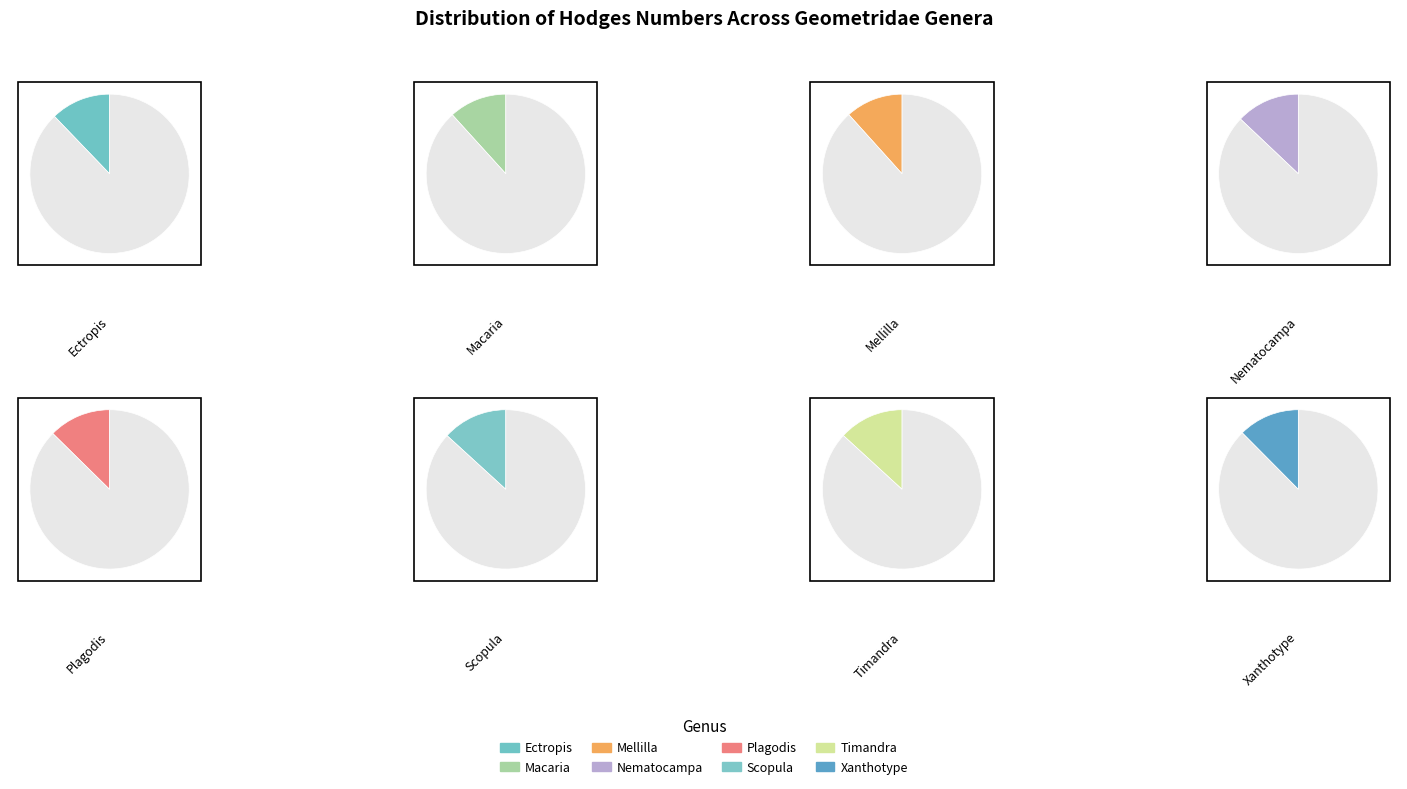

Is the sum of Nematocampa and Timandra greater than half?

No